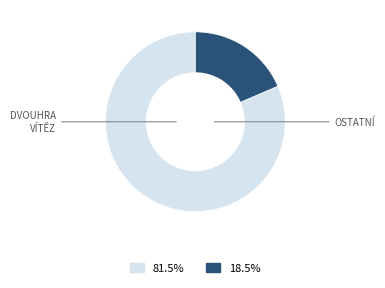

Is there any slice that represents more than half of the pie?

Yes